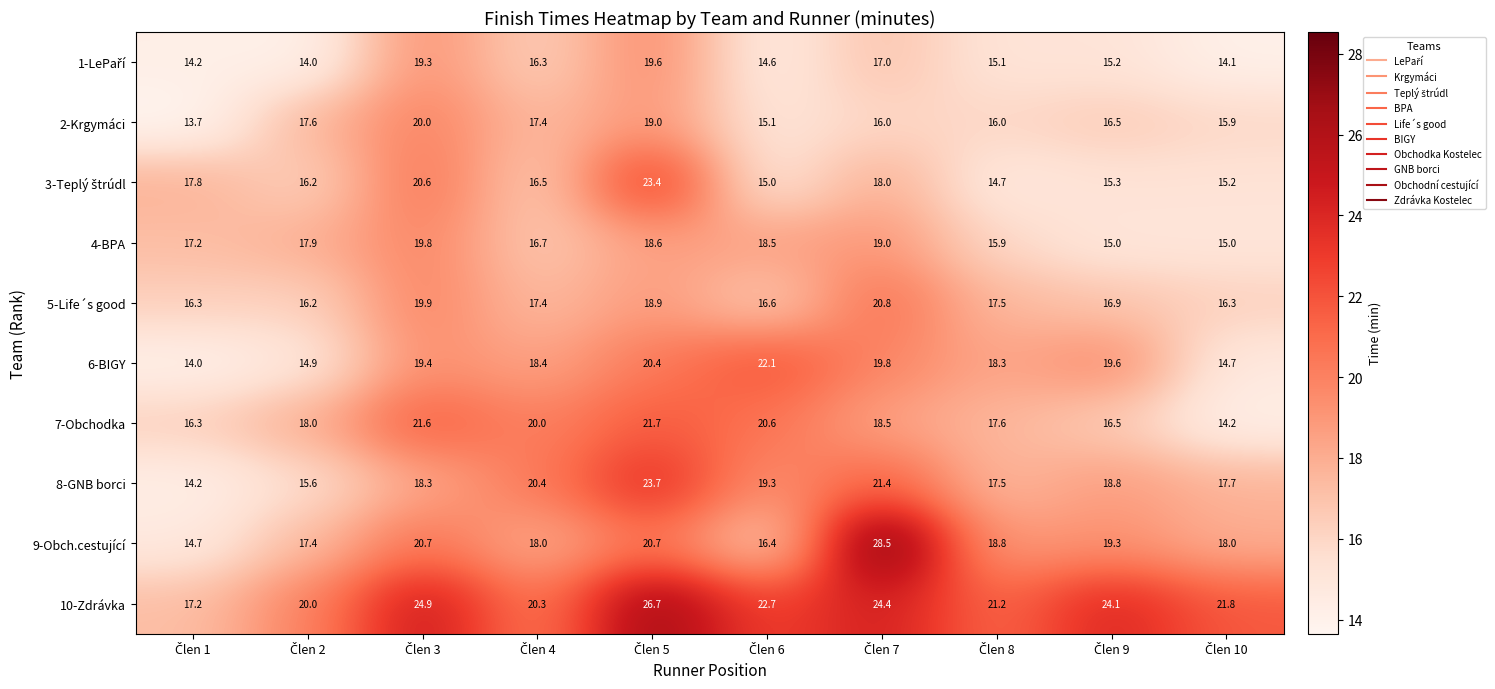

What is the minimum value shown in the chart?

13.7